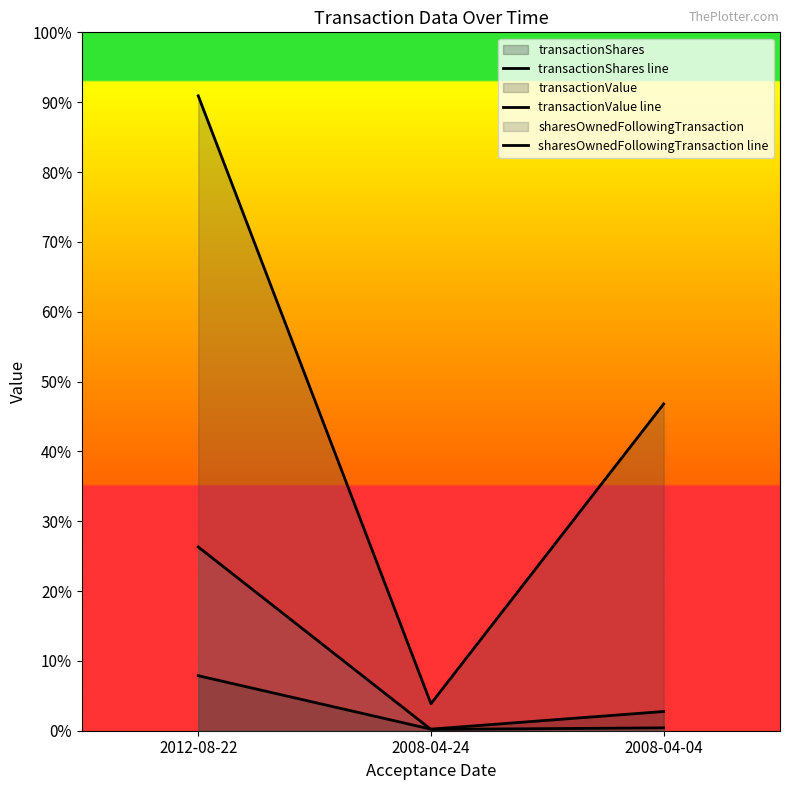

How many lines are shown in the chart?

3